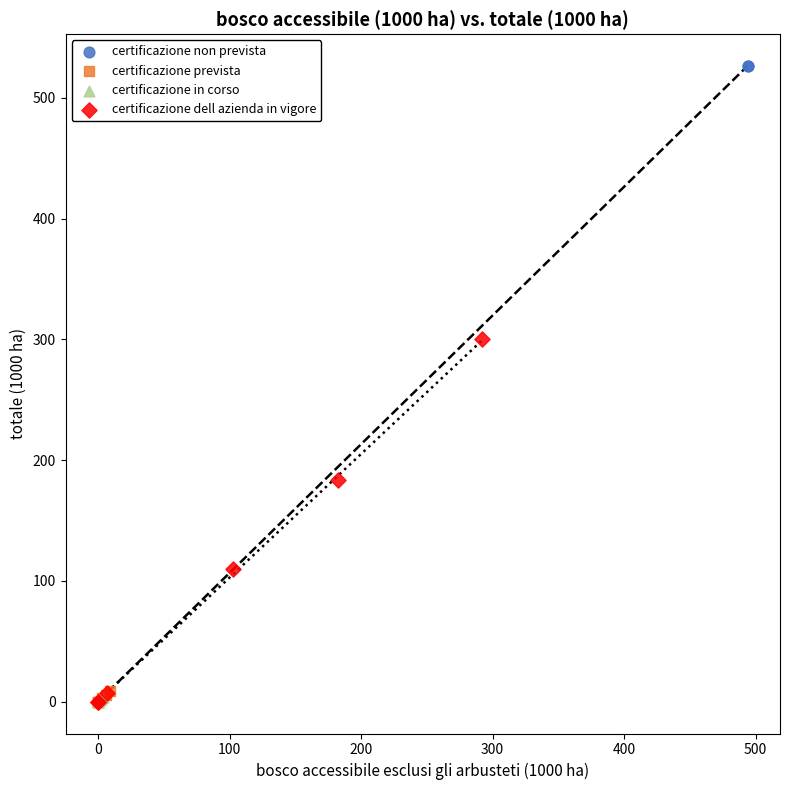

Which series has the widest spread of Y values?

certificazione non prevista